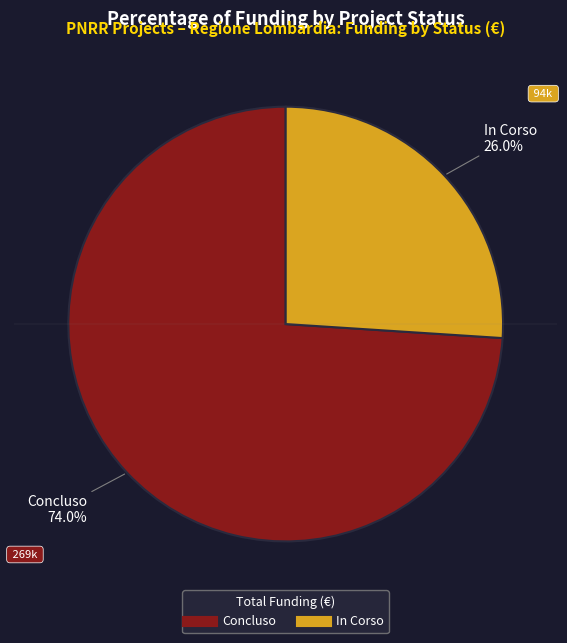

Does any single category account for the majority?

Yes